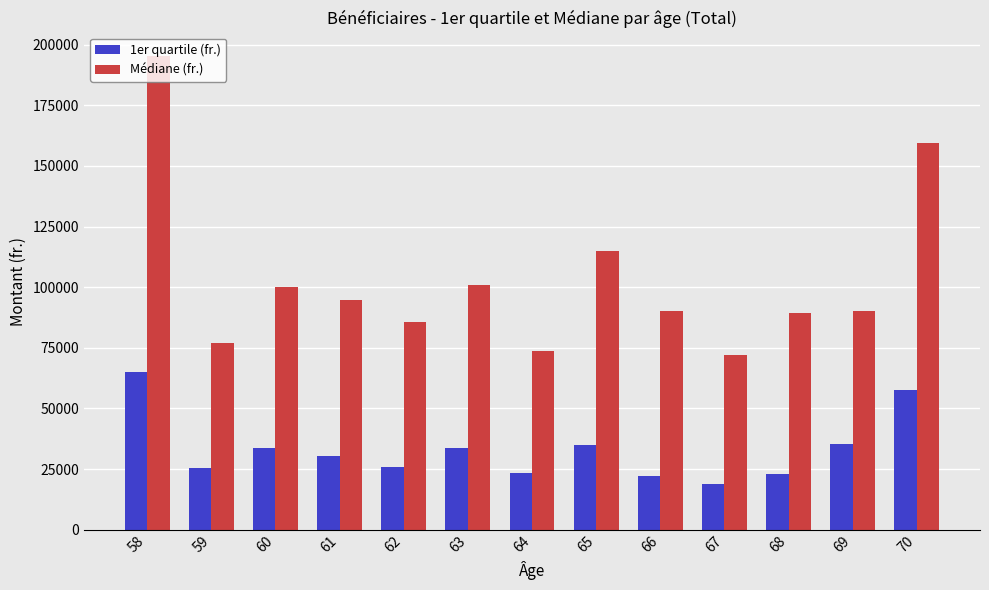

What is the sum of the 1er quartile (fr.) values at 69 and 66?

57572.5